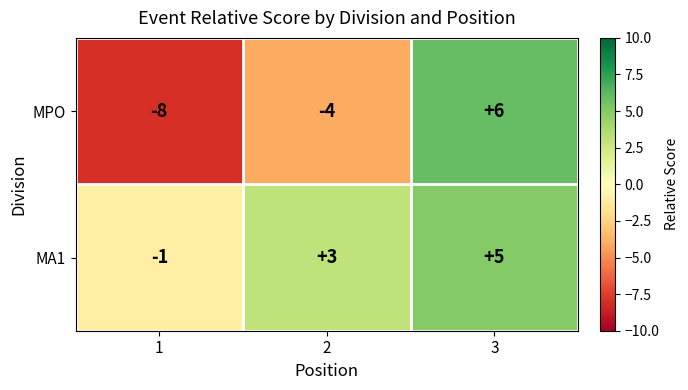

What value does the MA1 series have at 2?

3